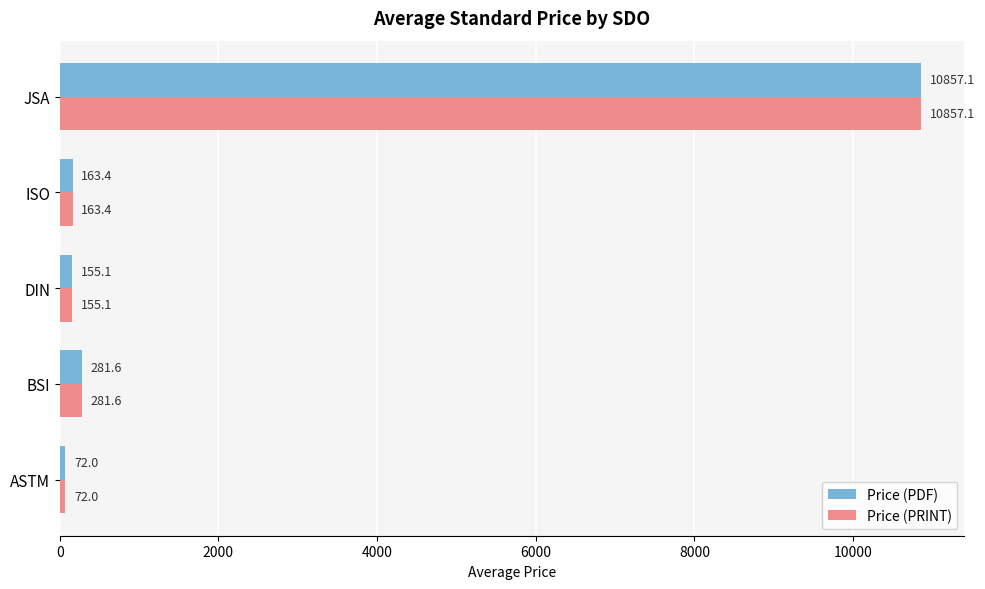

At which label is Price (PRINT) closest to 5464?

BSI